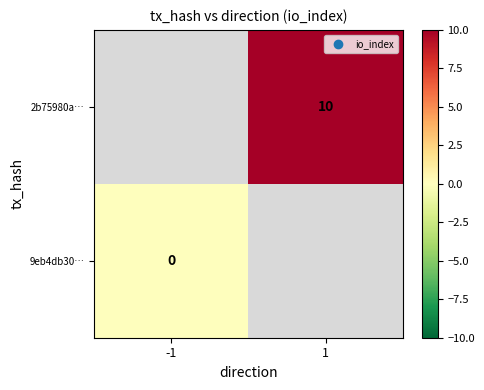

Is the value of 2b75980a… at 1 greater than the value of 9eb4db30… at -1?

Yes